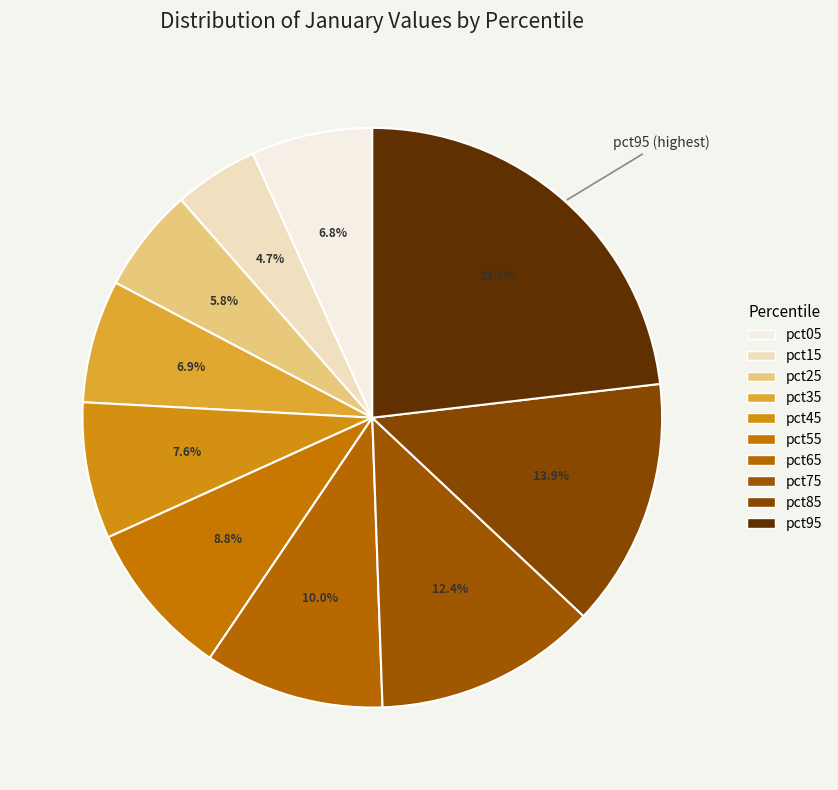

Count the number of slices in the pie.

10